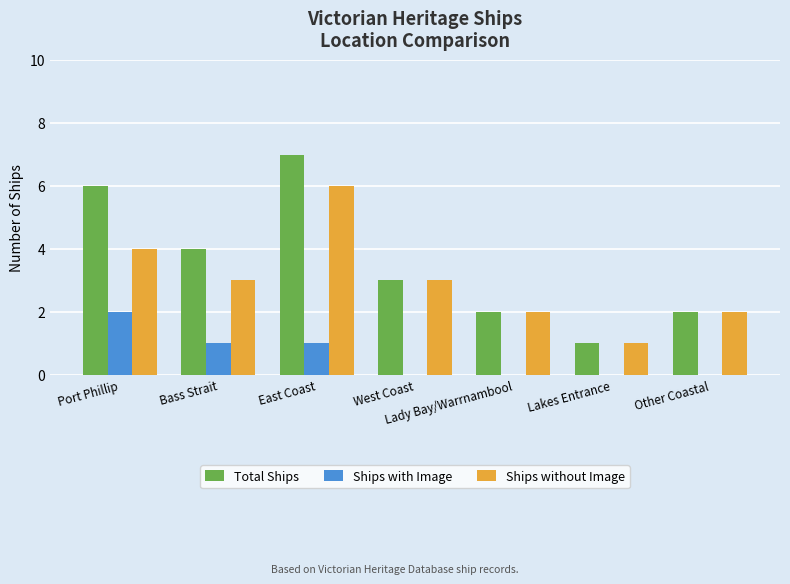

Which series has the widest spread of values?

Total Ships